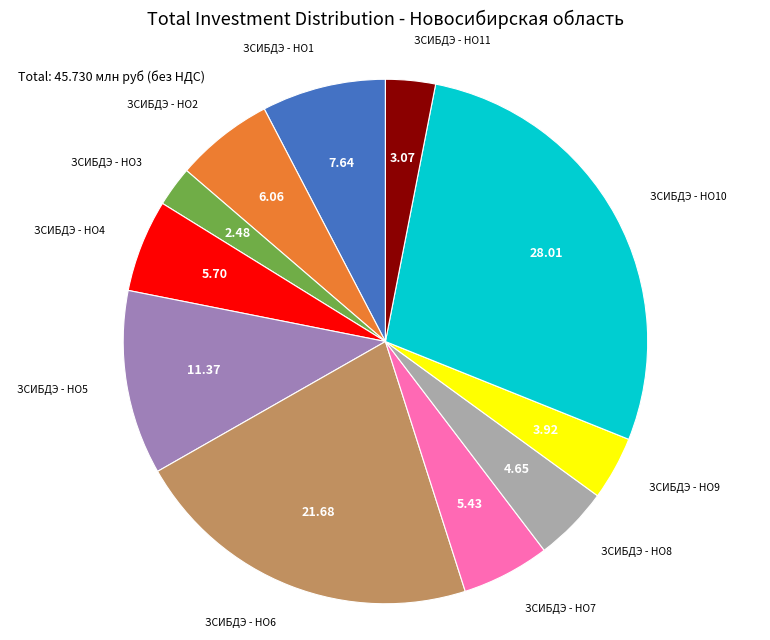

Does any single category account for the majority?

No